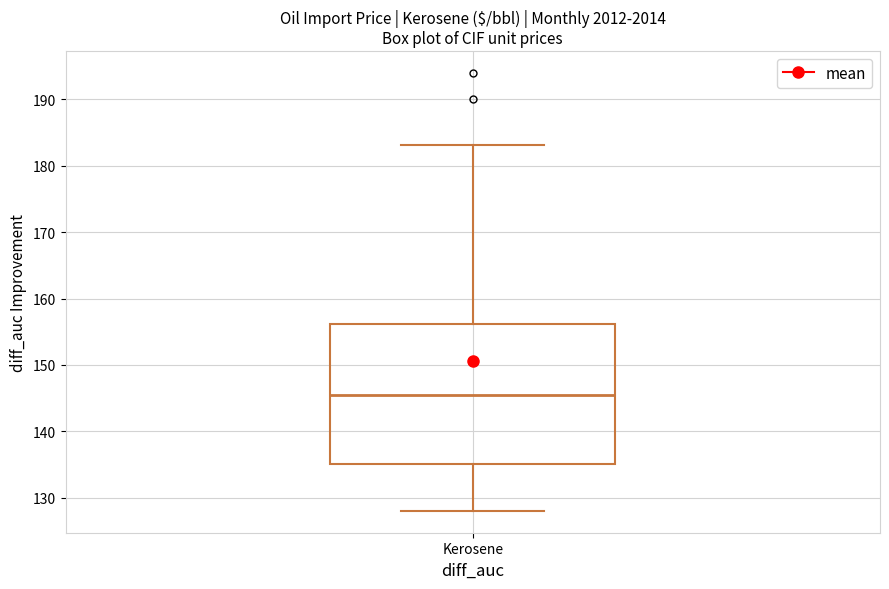

Transcribe this box plot: give where the median line is, the range the box spans, and where the two whiskers end, as read against the y-axis. The values are not printed on the chart, so give them approximately, as read against the axis.

median 145, box 135 to 156, whiskers 128 to 183